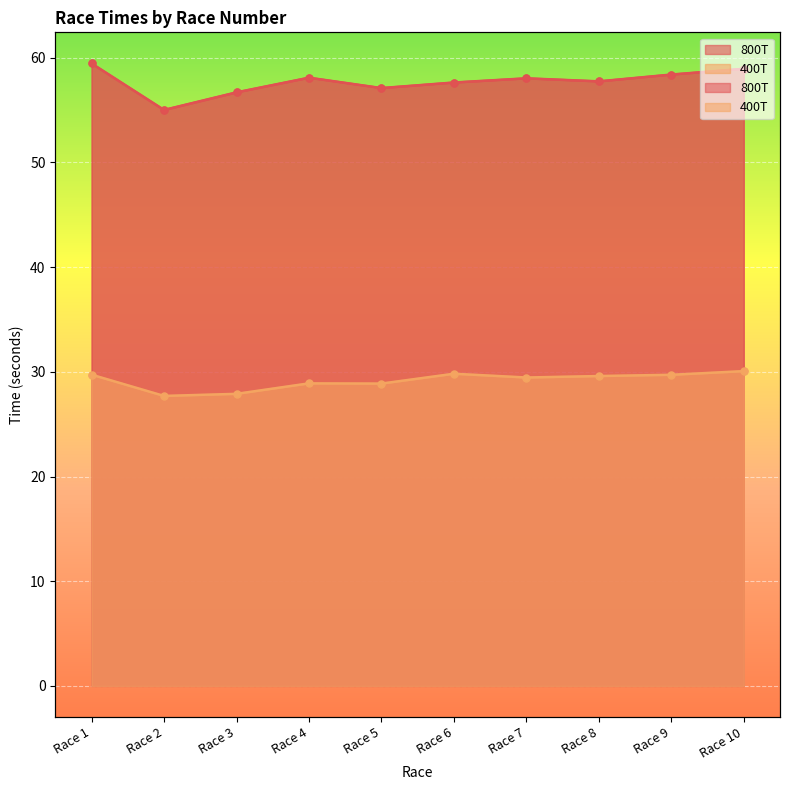

Reading left to right, what are all the values shown in this chart?

800T: 59.5	55.0	56.7	58.1	57.1	57.6	58.0	57.8	58.4	59.0
400T: 29.7	27.7	27.9	28.9	28.9	29.8	29.5	29.6	29.7	30.1